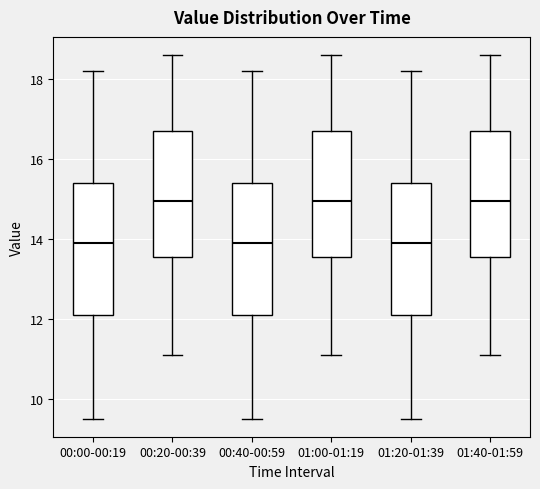

Reading left to right, read every box against the y-axis: the position of its median line, the range the box covers, and the ends of its whiskers. The values are not printed on the chart, so give them approximately, as read against the axis.

00:00-00:19: median 14.0, box 12.2 to 15.4, whiskers 9.6 to 18.2
00:20-00:39: median 15.0, box 13.6 to 16.8, whiskers 11.2 to 18.6
00:40-00:59: median 14.0, box 12.2 to 15.4, whiskers 9.6 to 18.2
01:00-01:19: median 15.0, box 13.6 to 16.8, whiskers 11.2 to 18.6
01:20-01:39: median 14.0, box 12.2 to 15.4, whiskers 9.6 to 18.2
01:40-01:59: median 15.0, box 13.6 to 16.8, whiskers 11.2 to 18.6